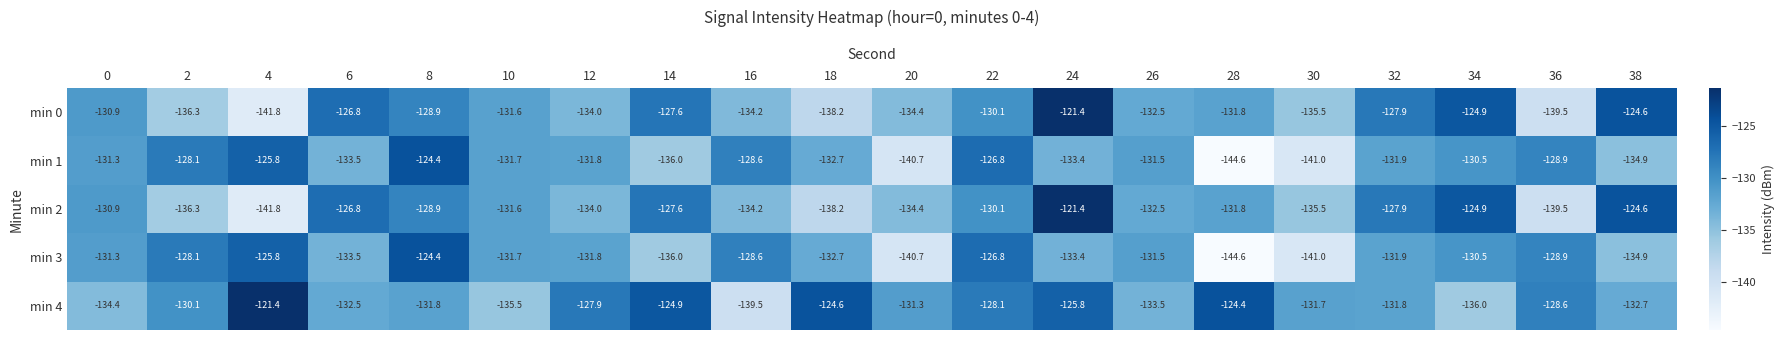

What is the greatest value displayed?

-121.4